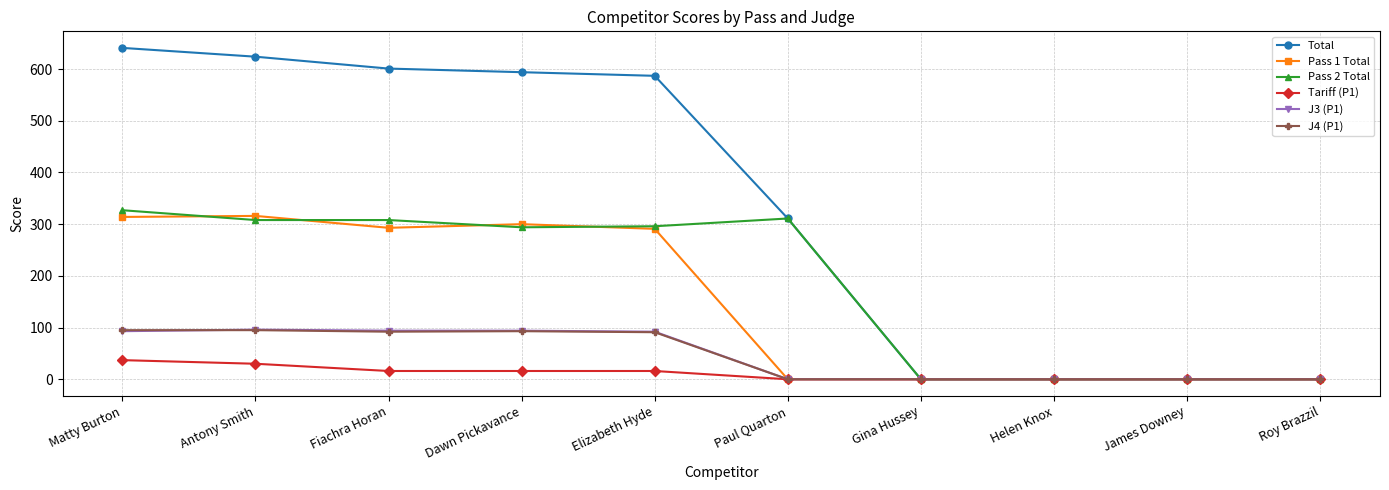

How many lines are shown in the chart?

6